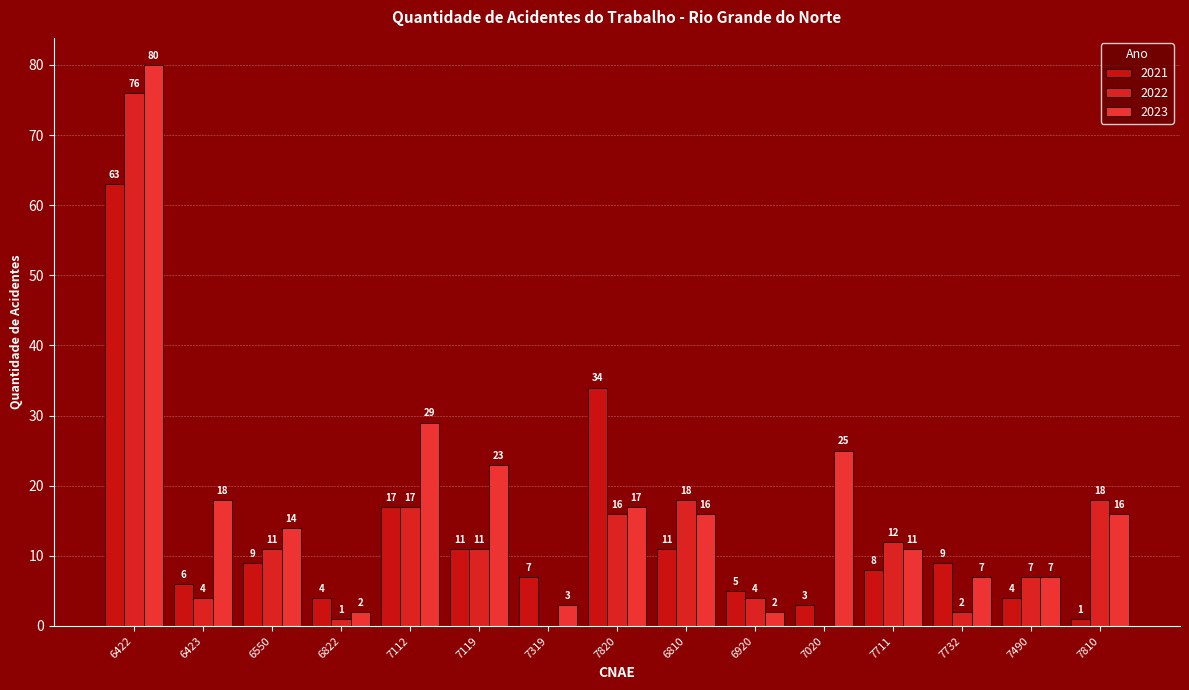

Between 7732 and 7020, which is larger?

7732